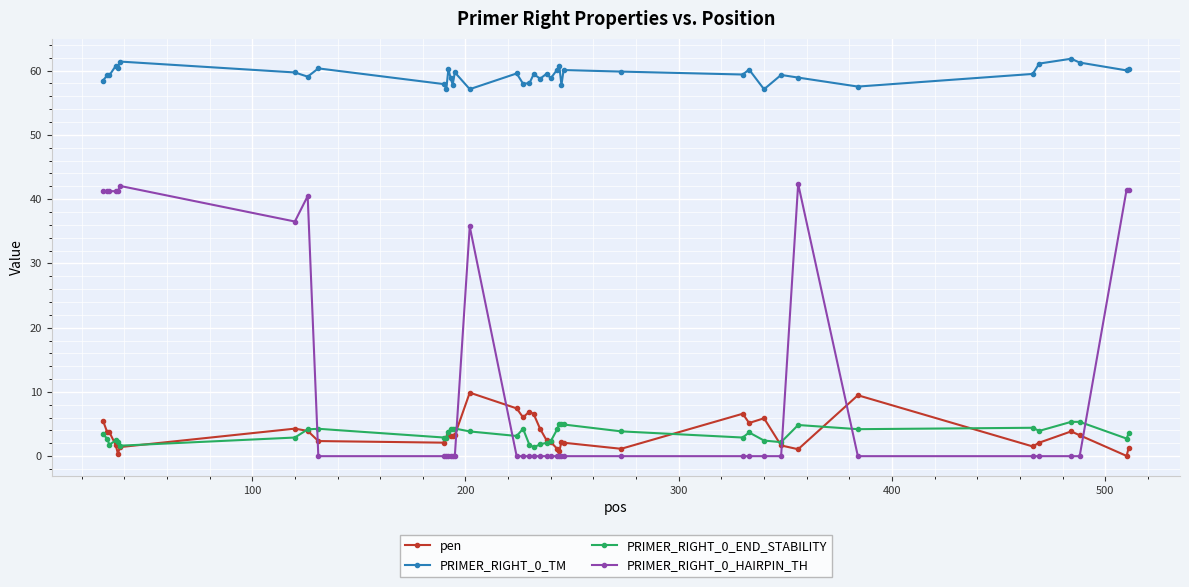

True or false: PRIMER_RIGHT_0_END_STABILITY and PRIMER_RIGHT_0_TM intersect in this chart.

False